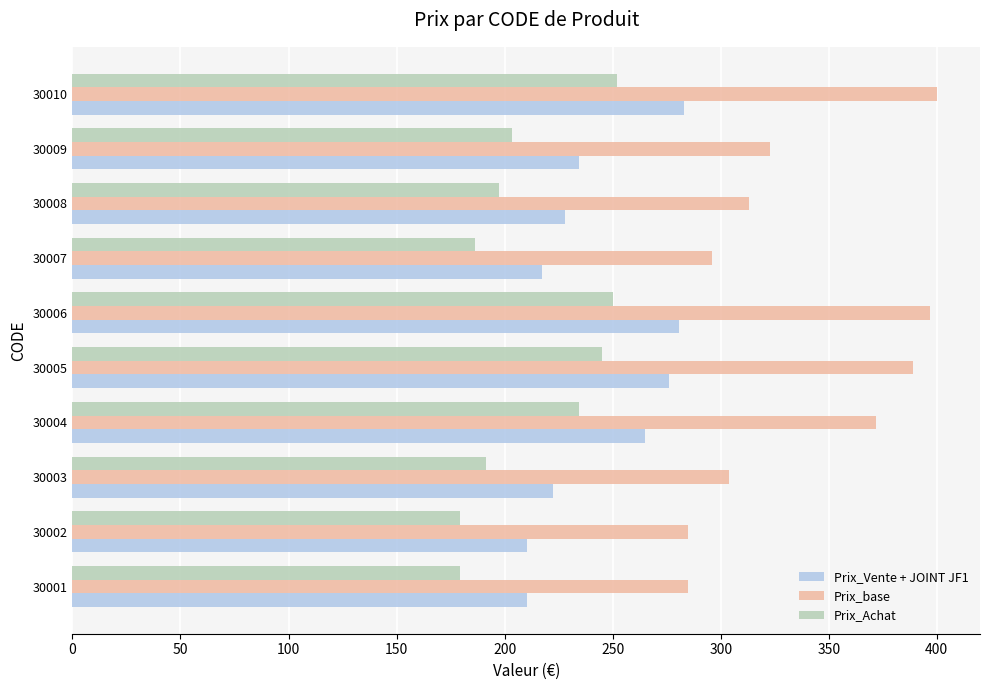

At which label is Prix_base closest to 342?

30009